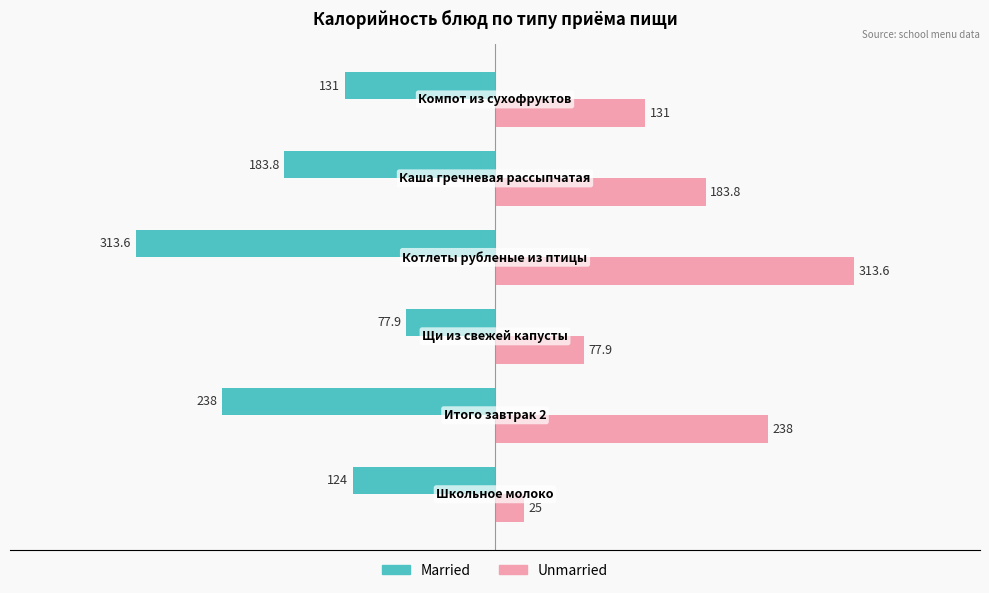

Which series has the largest total across all categories?

Unmarried